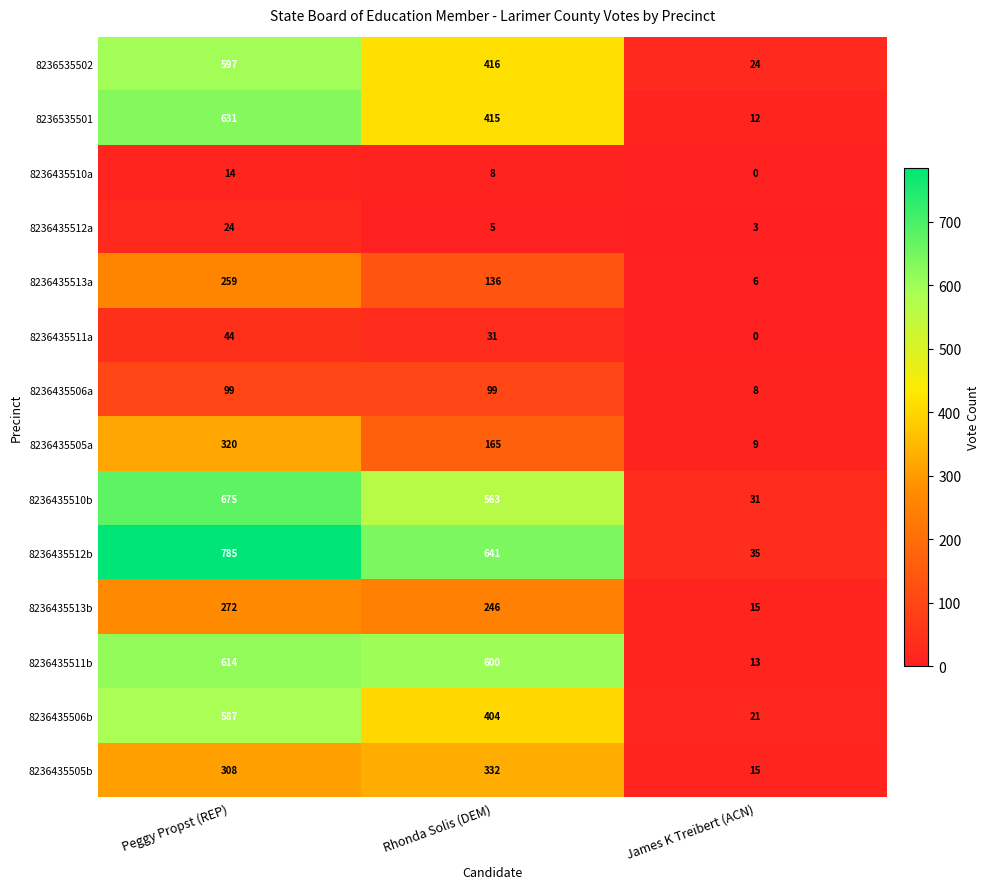

What is the average value of the 8236435513b series?

178